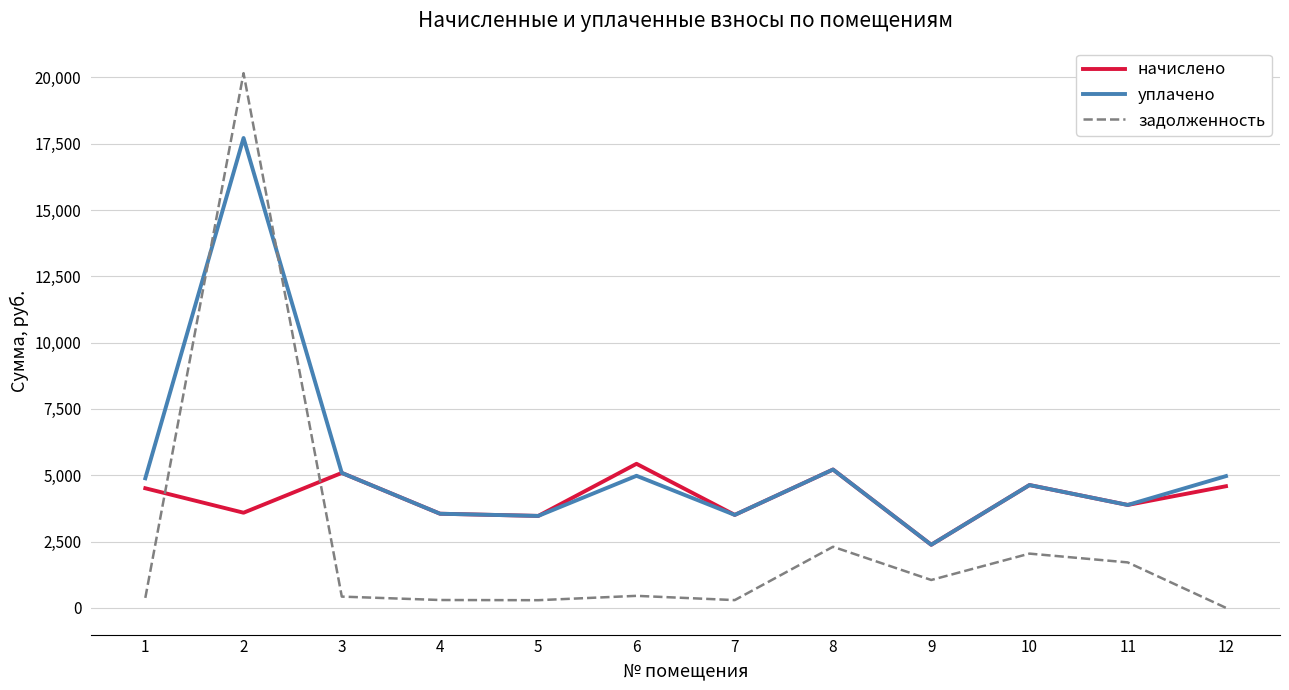

After their last crossing, which series has the higher values: начислено or задолженность?

начислено